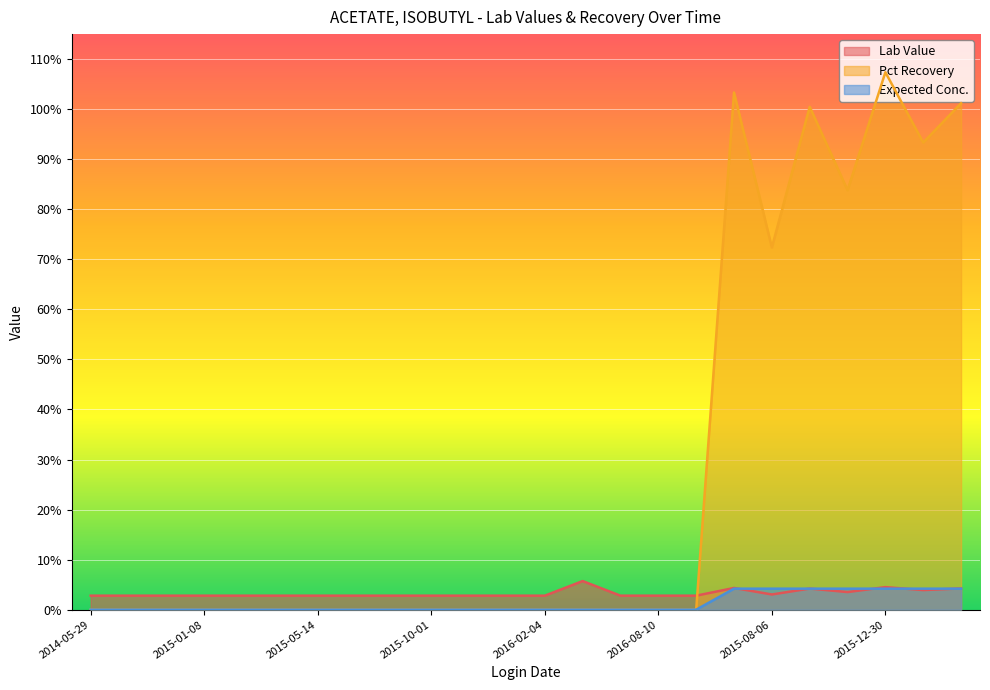

At which category is the sum across all series the highest?

2015-12-30